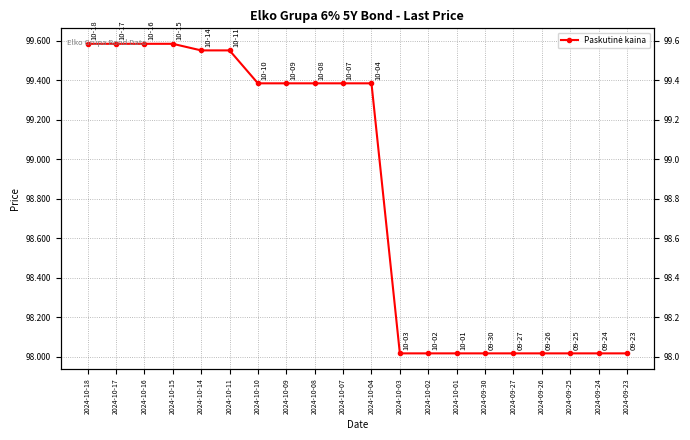

How many values exceed 99?

11